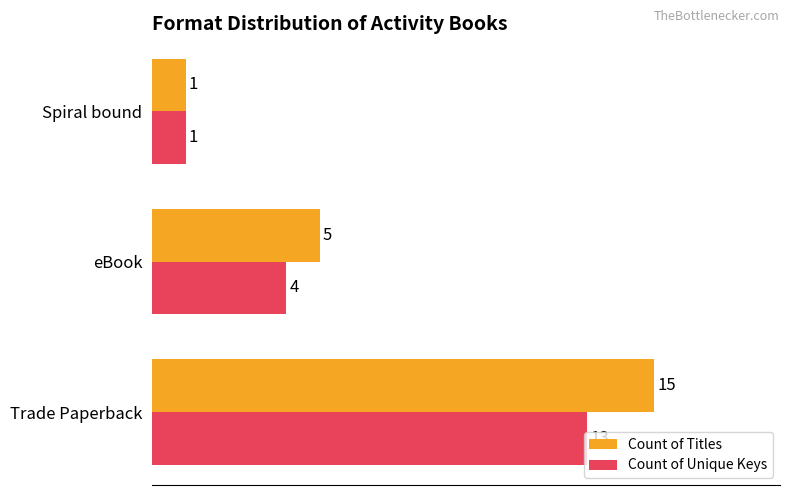

Rank the series by their maximum value, from lowest to highest.

Count of Unique Keys, Count of Titles